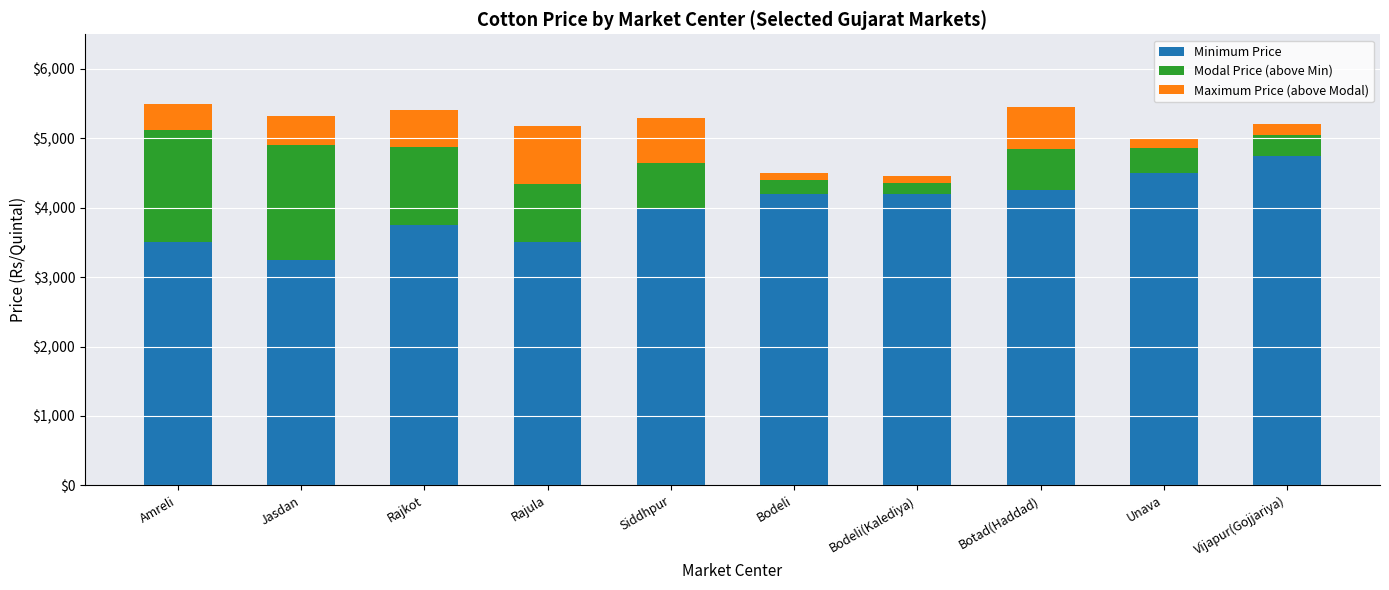

What is the difference between the maximum and minimum values in the Minimum Price series?

1500